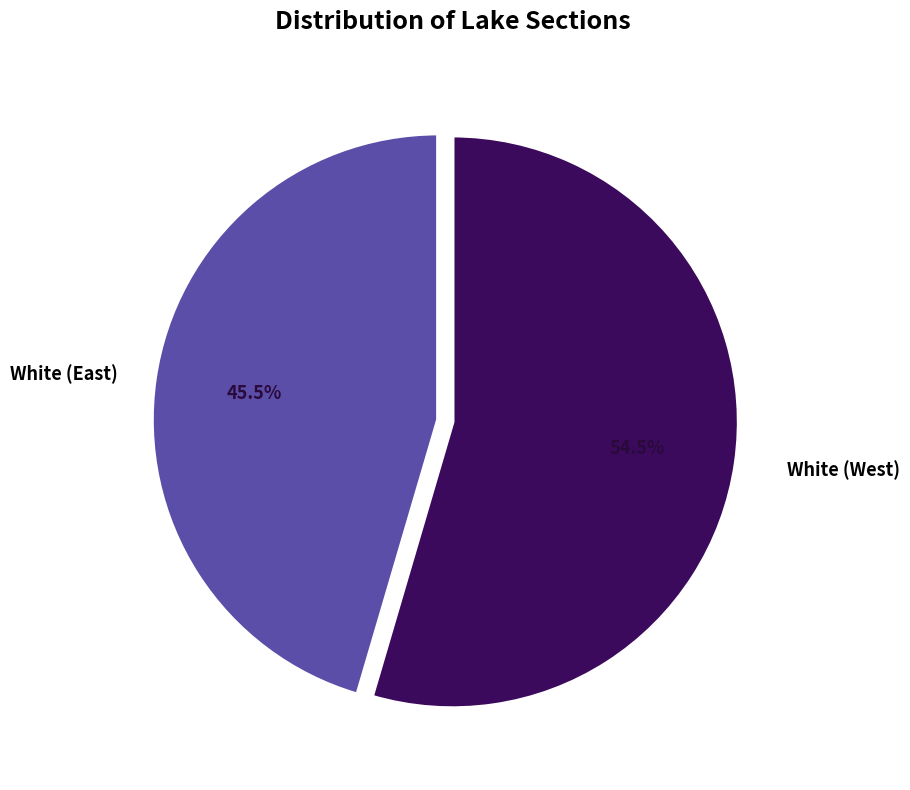

Count the number of slices in the pie.

2